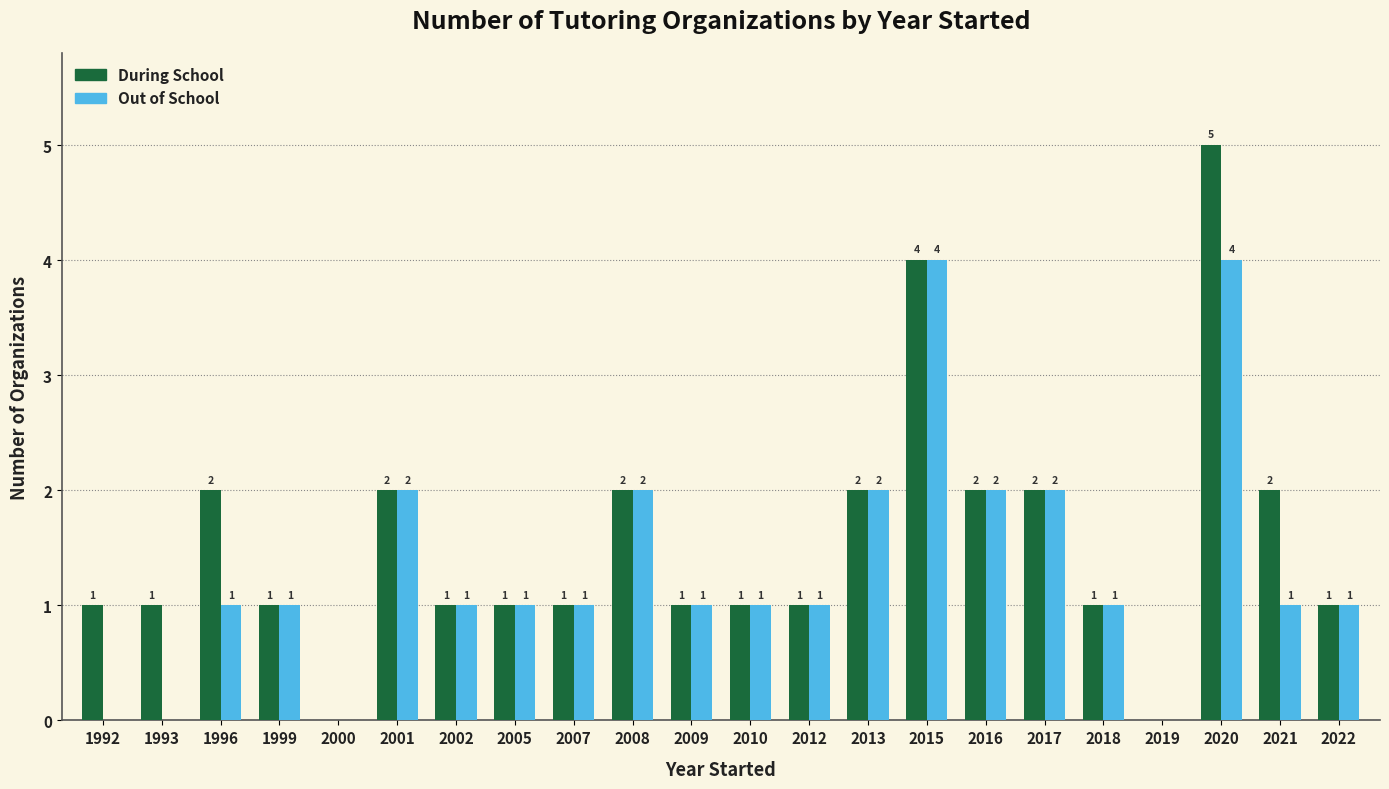

Does the chart contain stacked bars?

No